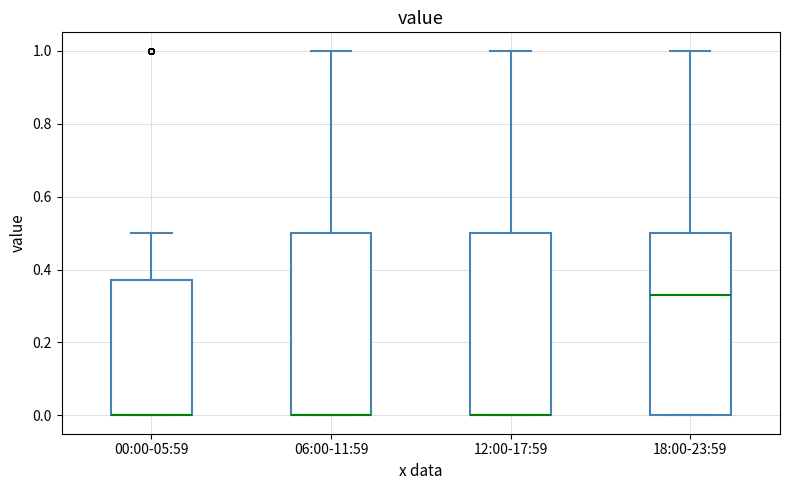

Where is the lower edge of the box for 06:00-11:59 on the y-axis? The values are not printed on the chart, so give them approximately, as read against the axis.

0.00